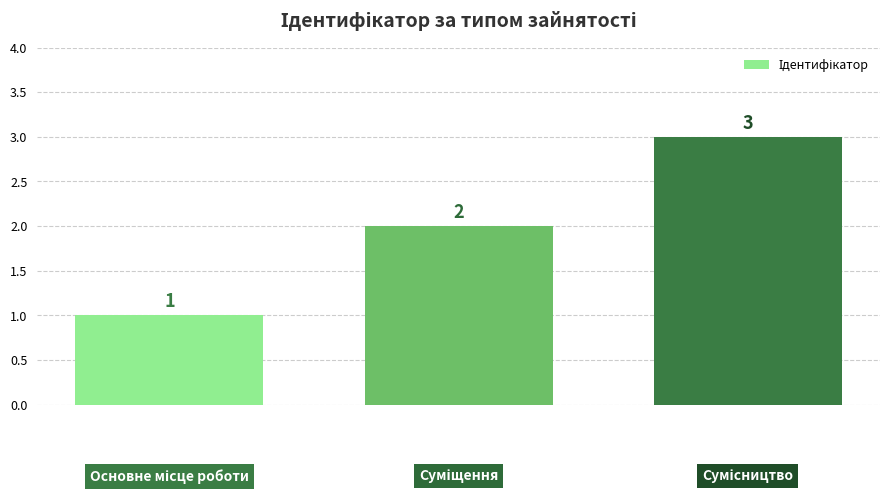

What is the smallest value displayed?

1